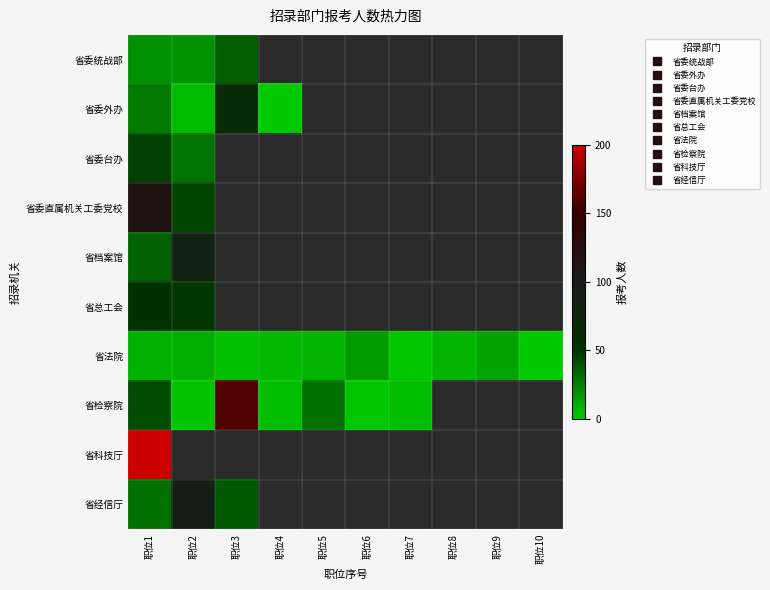

List the labels in order of 省检察院 value, smallest first.

职位6, 职位2, 职位4, 职位7, 职位5, 职位1, 职位3, 职位8, 职位9, 职位10